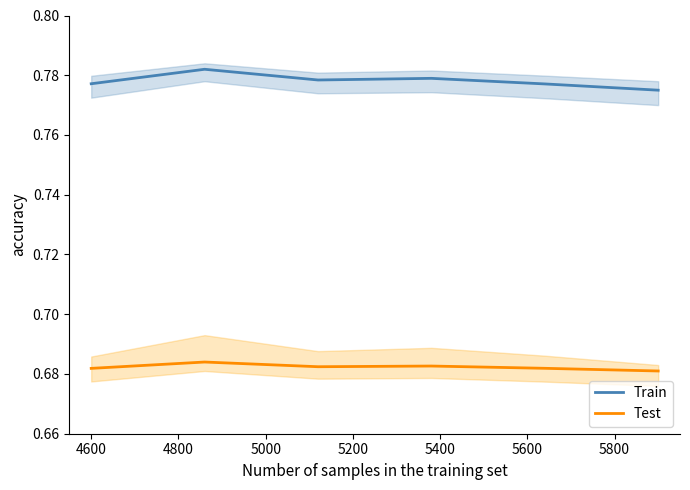

True or false: Test and Train intersect in this chart.

False